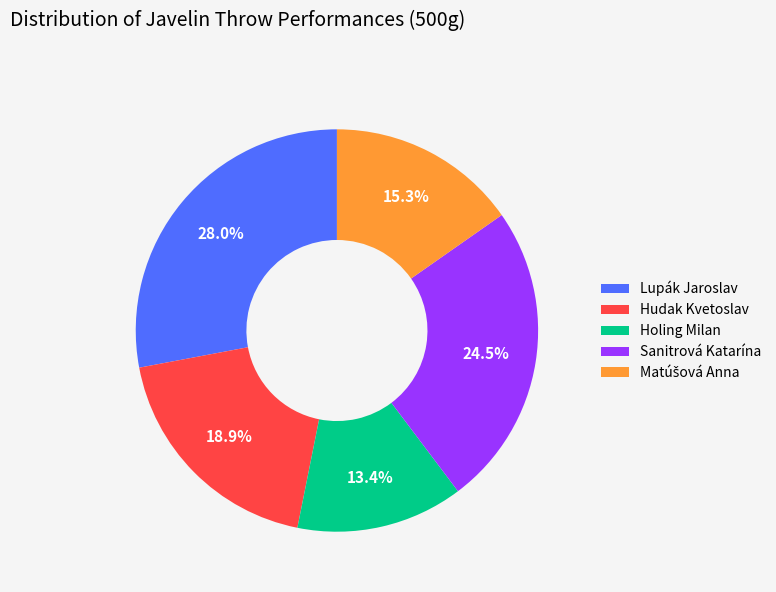

Which slice is the largest?

Lupák Jaroslav